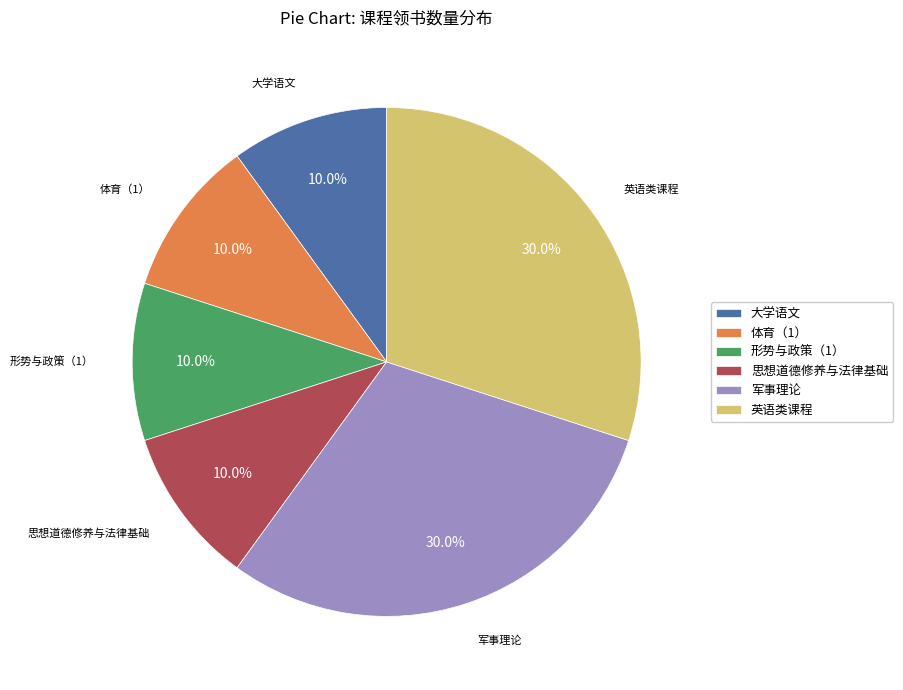

Is there any slice that represents more than half of the pie?

No